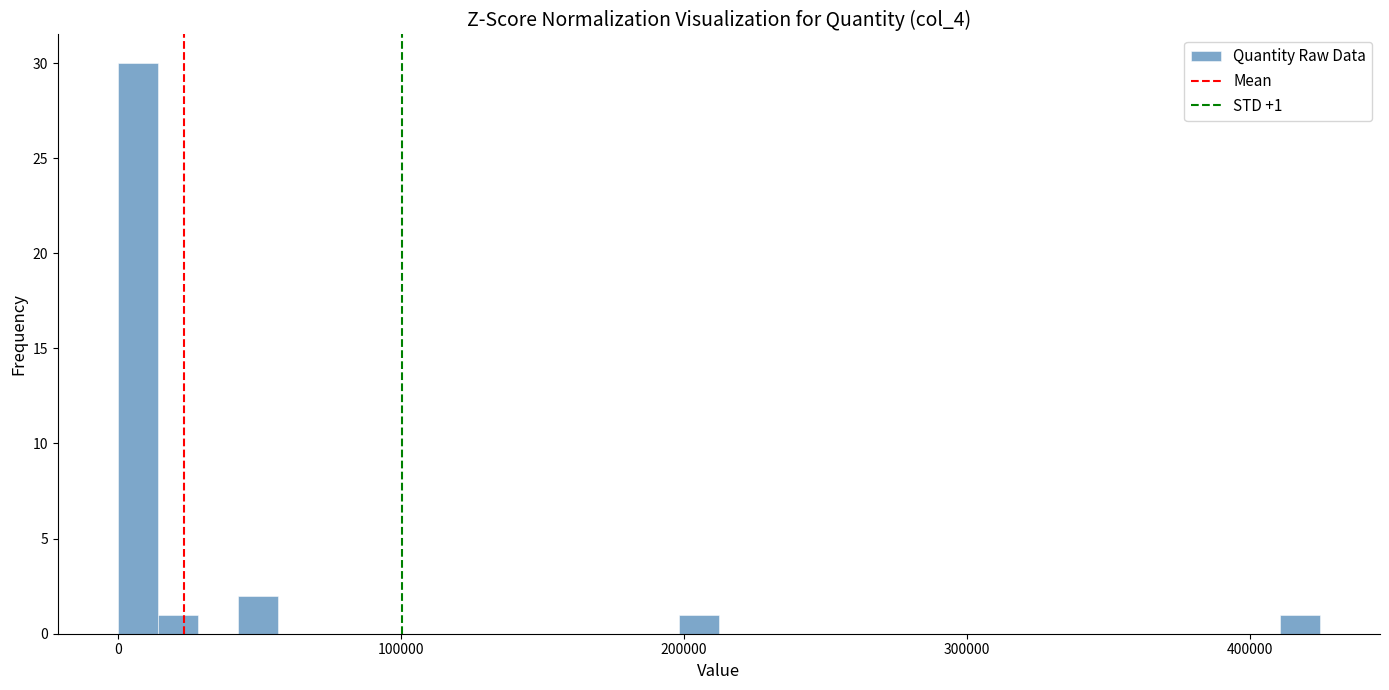

Around what value on the x-axis is the tallest bar? Give the approximate position of its centre, as read against the axis.

10000